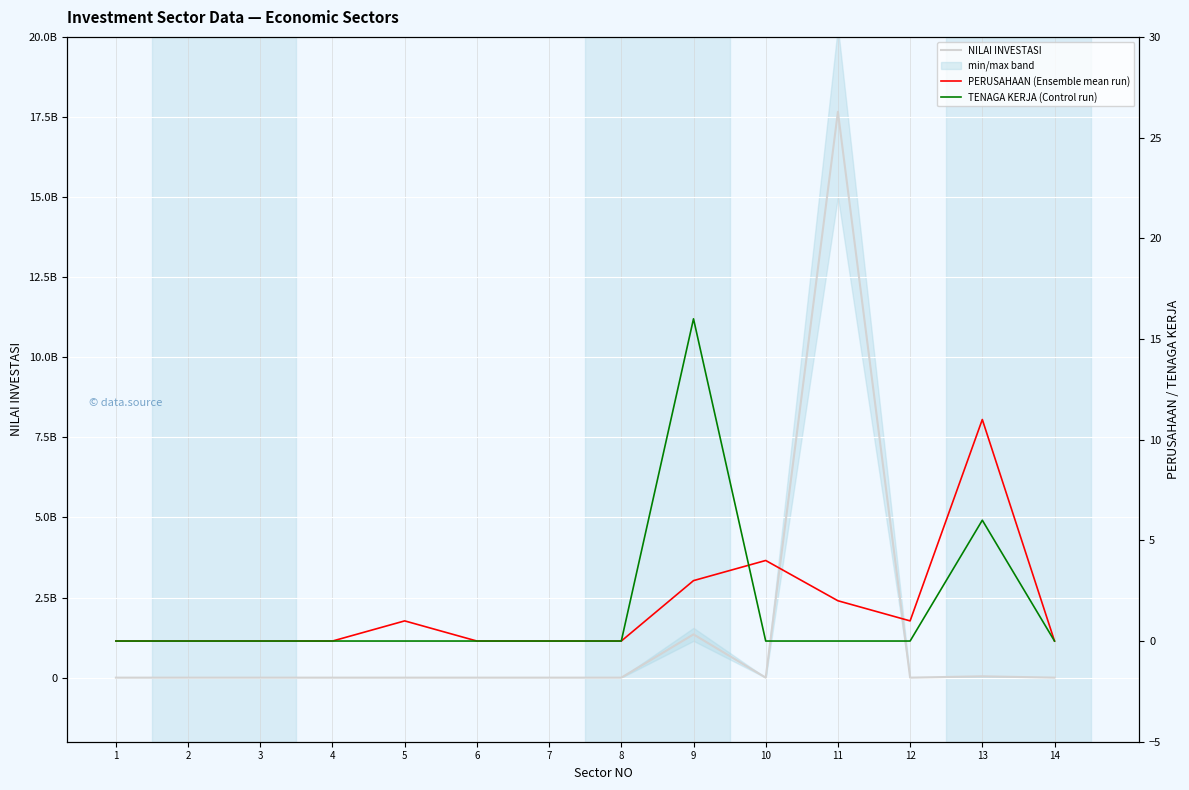

Which series changed the most between 2 and 10?

PERUSAHAAN (Ensemble mean run)